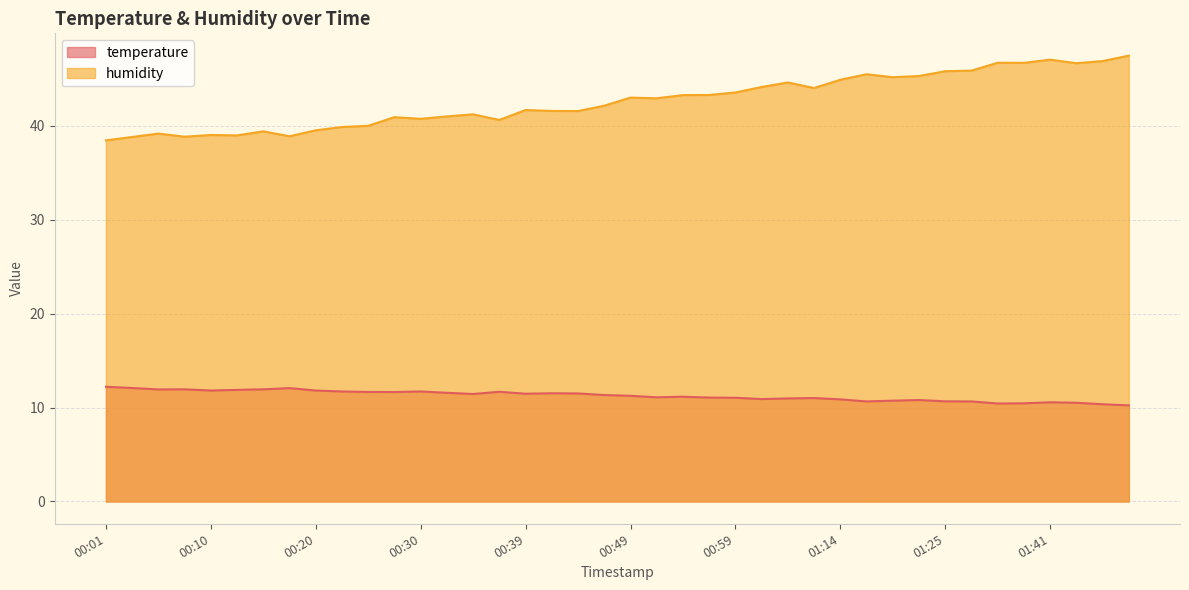

What is the difference between the maximum and second lowest values in the temperature series?

1.9